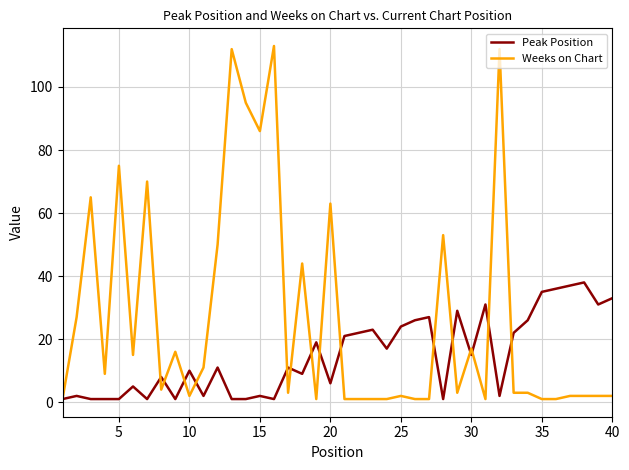

At how many categories does at least one series exceed 110?

3